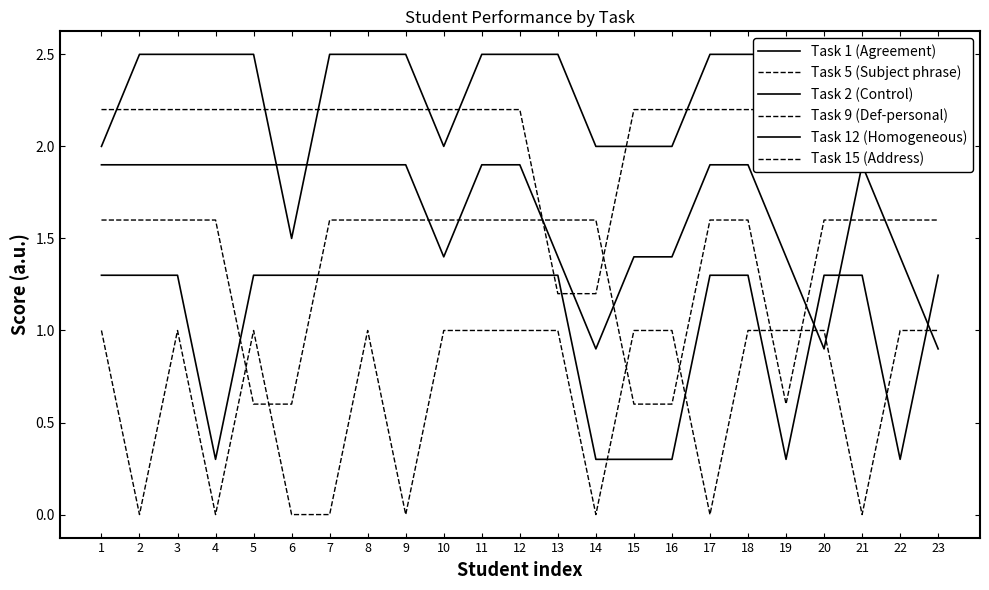

Is the value of Task 15 (Address) at 9 greater than the value of Task 2 (Control) at 21?

No